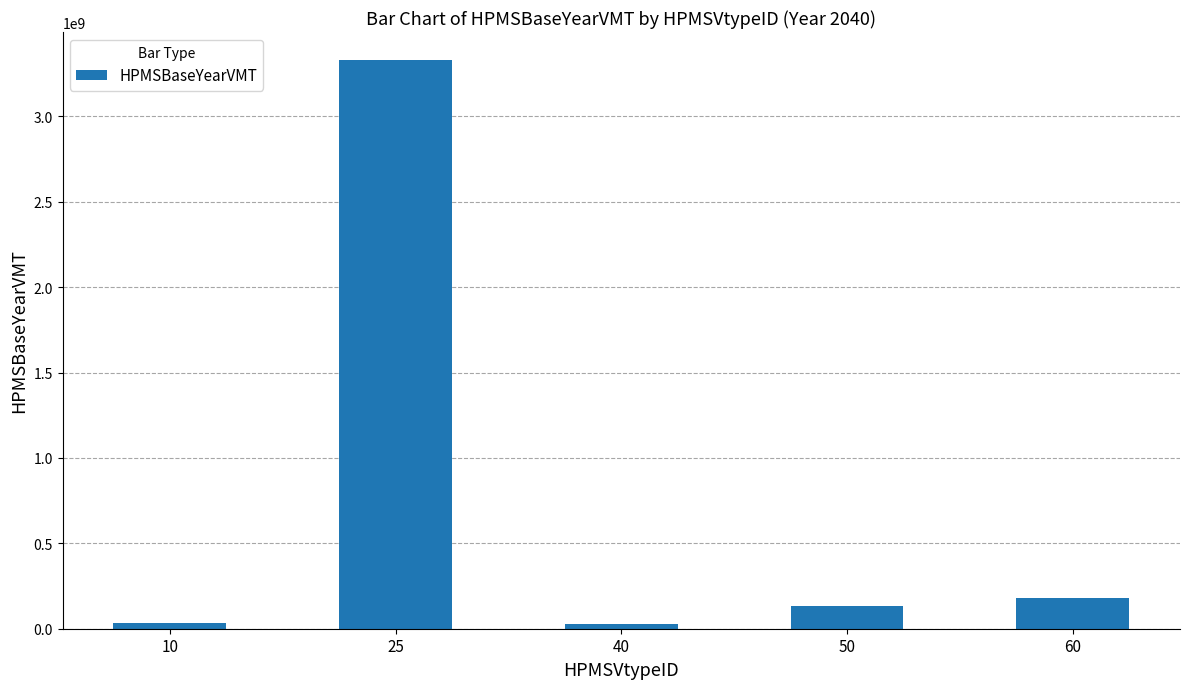

Where is the data nearest to the value 1676387058?

60